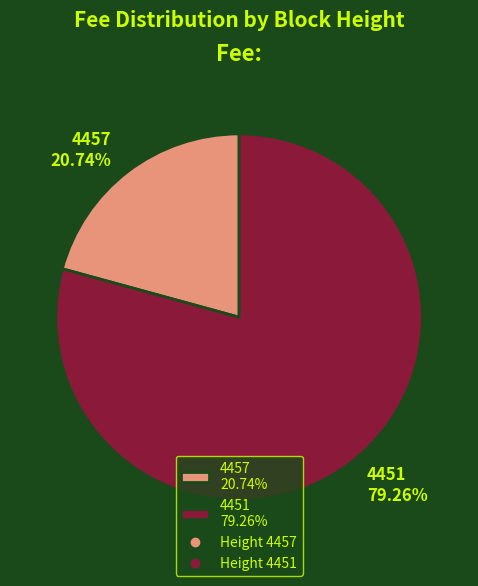

To the nearest percent, what is the difference between the largest and smallest slice percentages?

59%